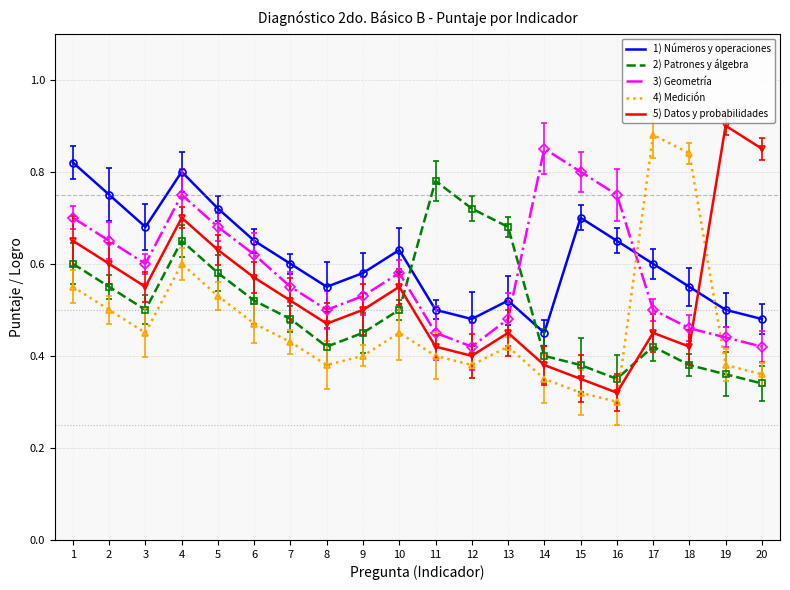

Count the 5) Datos y probabilidades values in the range 0 to 1.

20